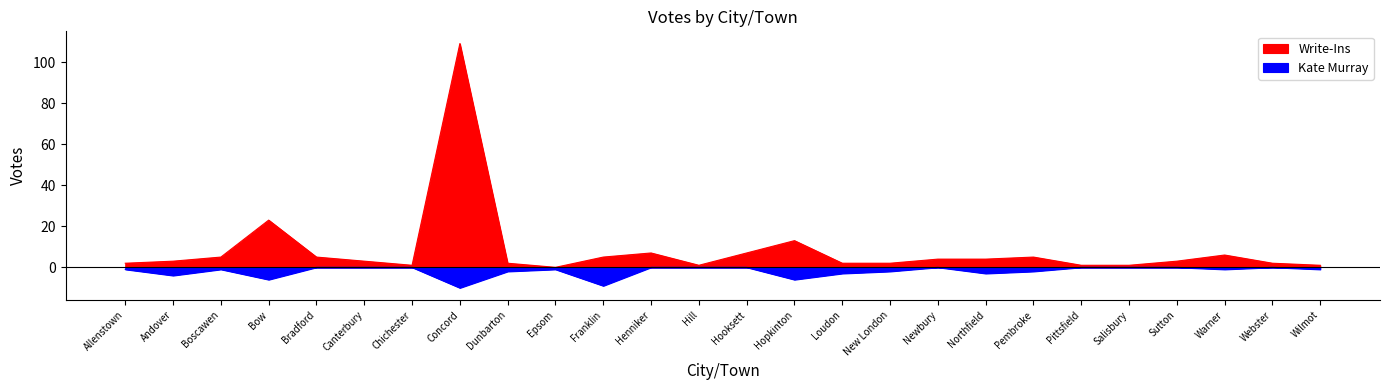

What is the label of the 3rd point from the left?

Boscawen